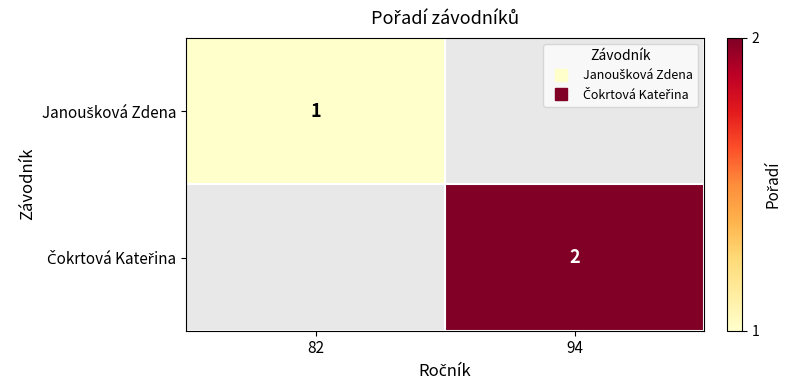

How many categories are shown in the chart?

2